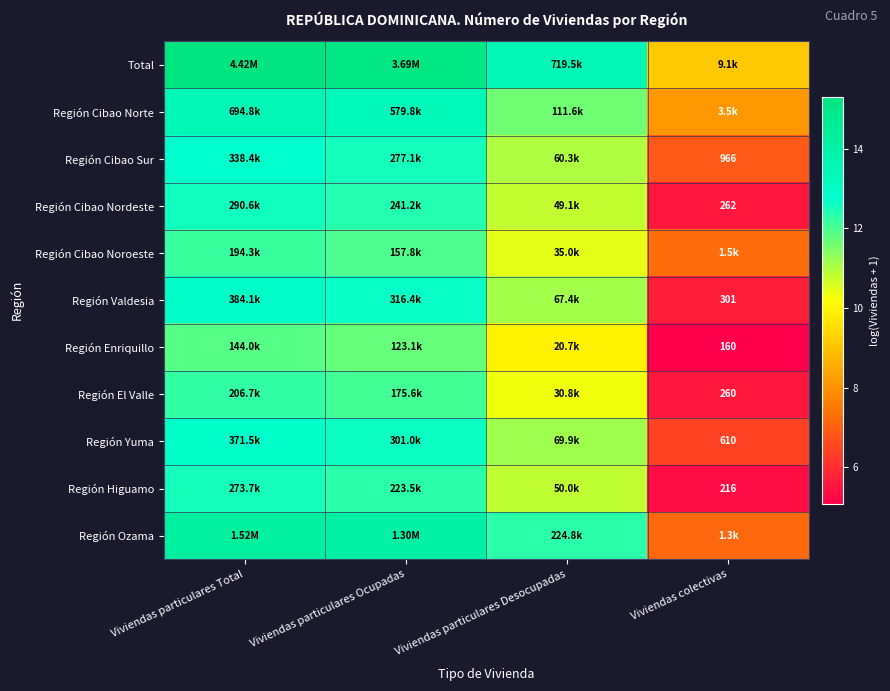

Which category has the lowest value across all series?

Viviendas colectivas